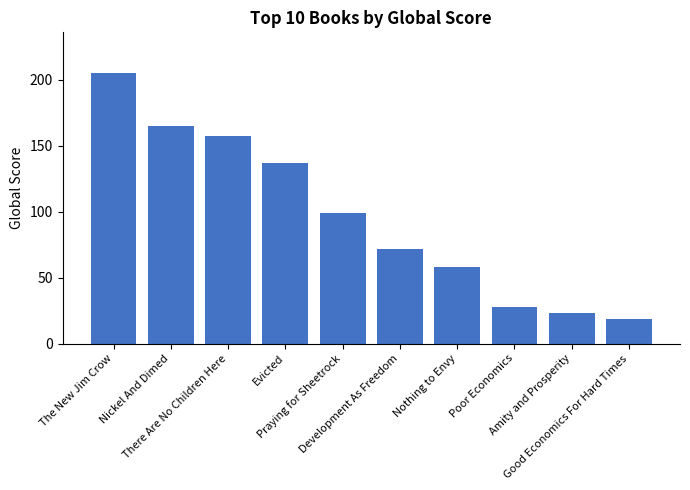

What position from the right is Nickel And Dimed?

9